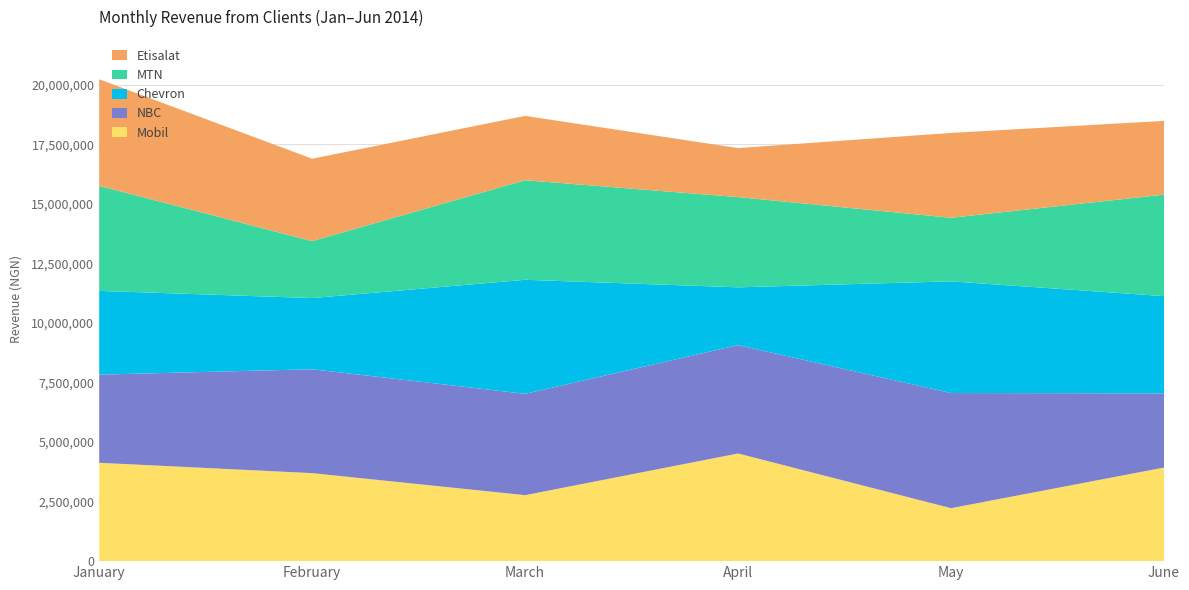

Reading right to left, list all the values displayed in this chart.

Mobil: 3929000	2223000	4520000	2770000	3695000	4129000
NBC: 3116000	4834000	4550000	4254000	4361000	3701000
Chevron: 4080000	4689000	2425000	4788000	2988000	3516000
MTN: 4262000	2669000	3788000	4180000	2391000	4410000
Etisalat: 3096000	3562000	2058000	2701000	3459000	4475000